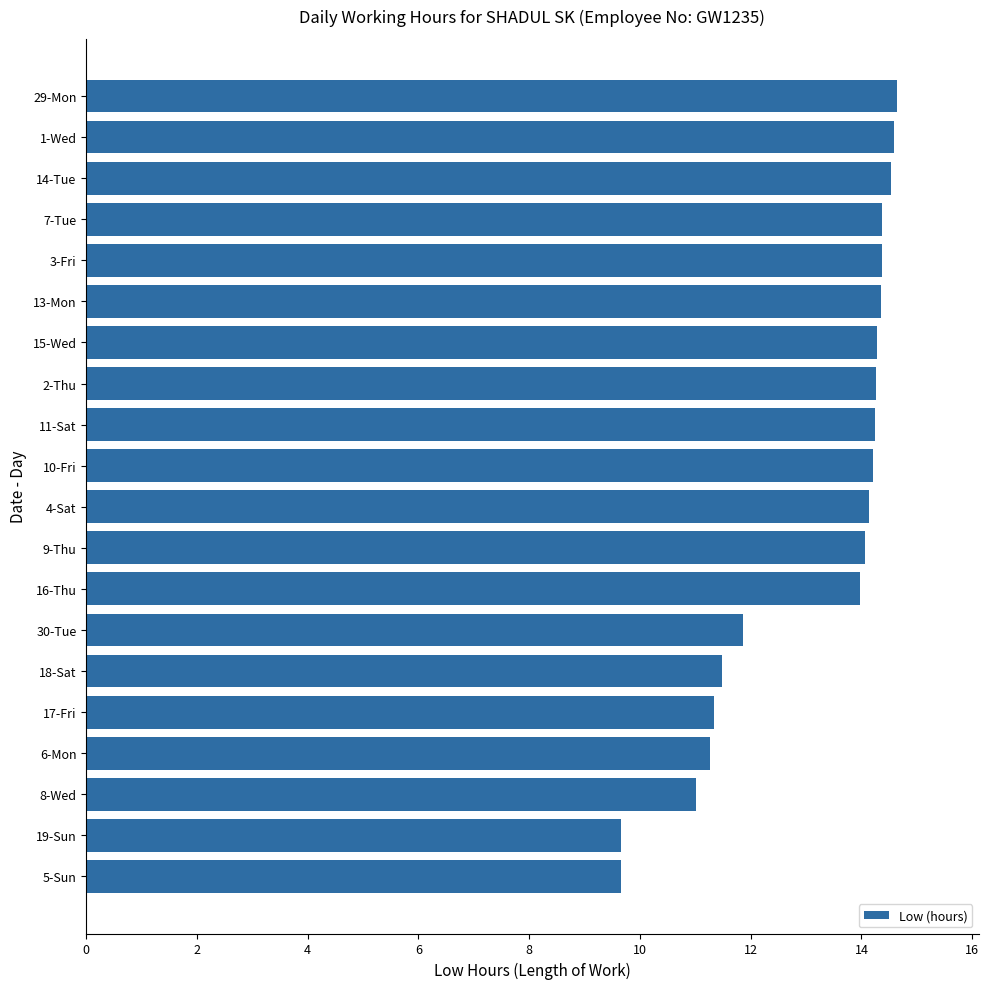

How many series are shown in this chart?

1